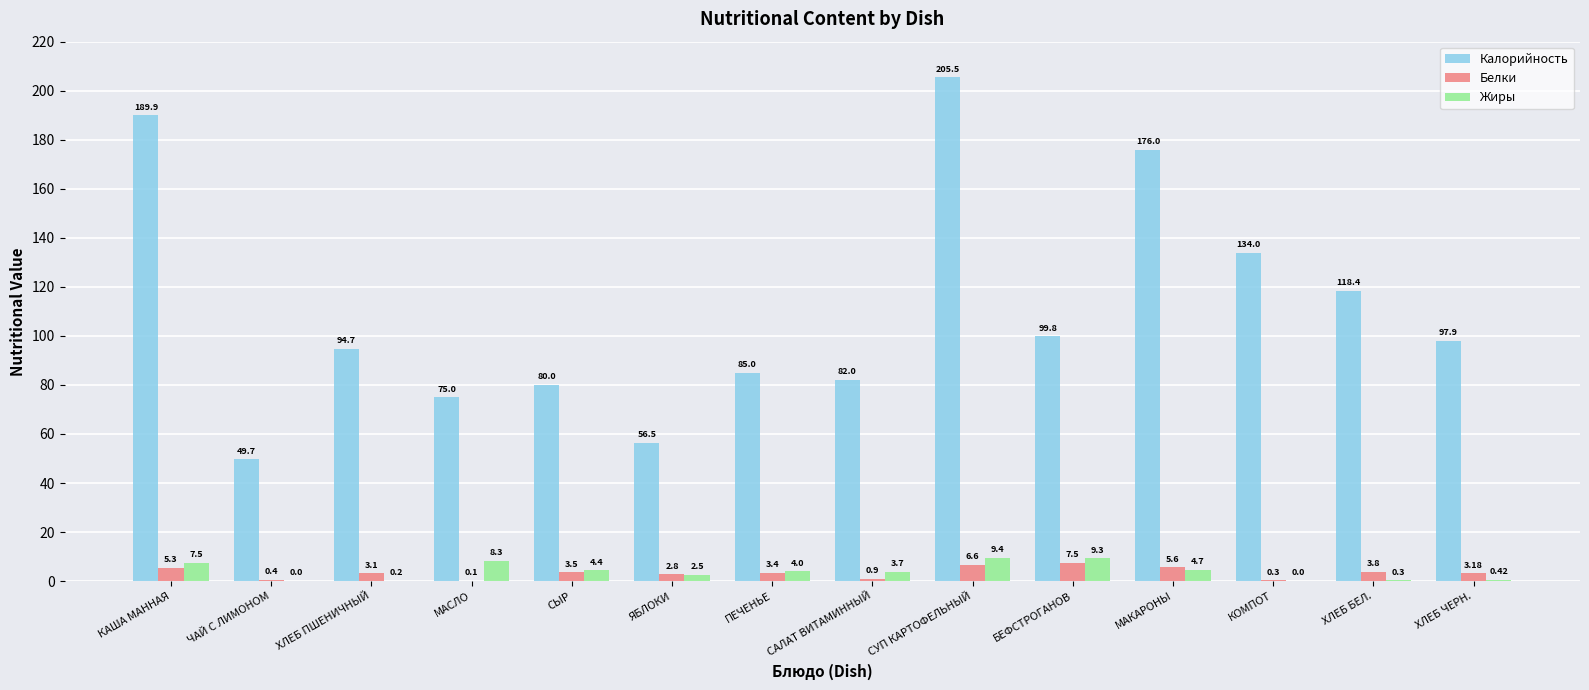

Are the bars horizontal?

No